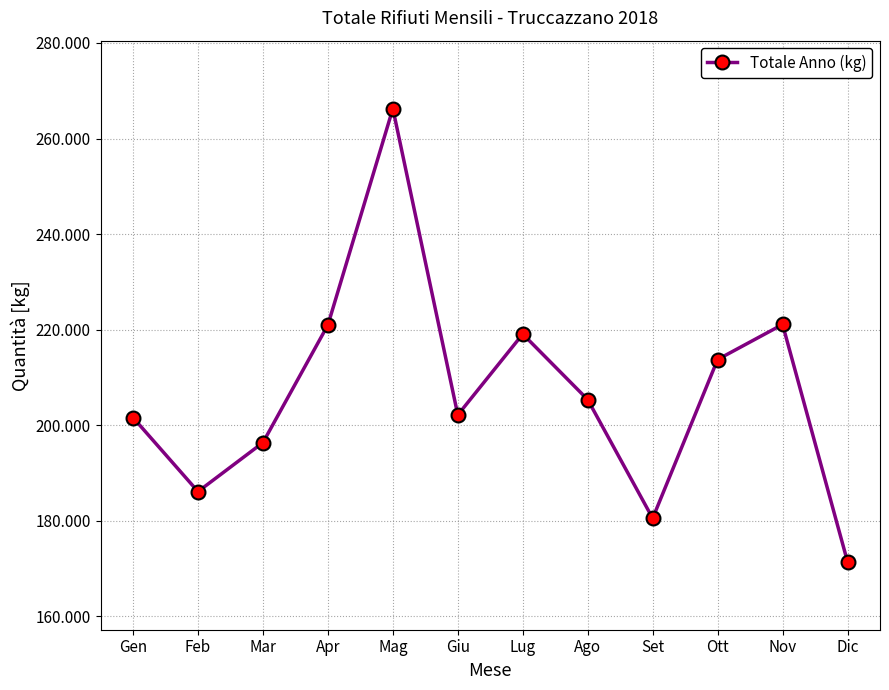

Is this an area chart (filled region under the line)?

No